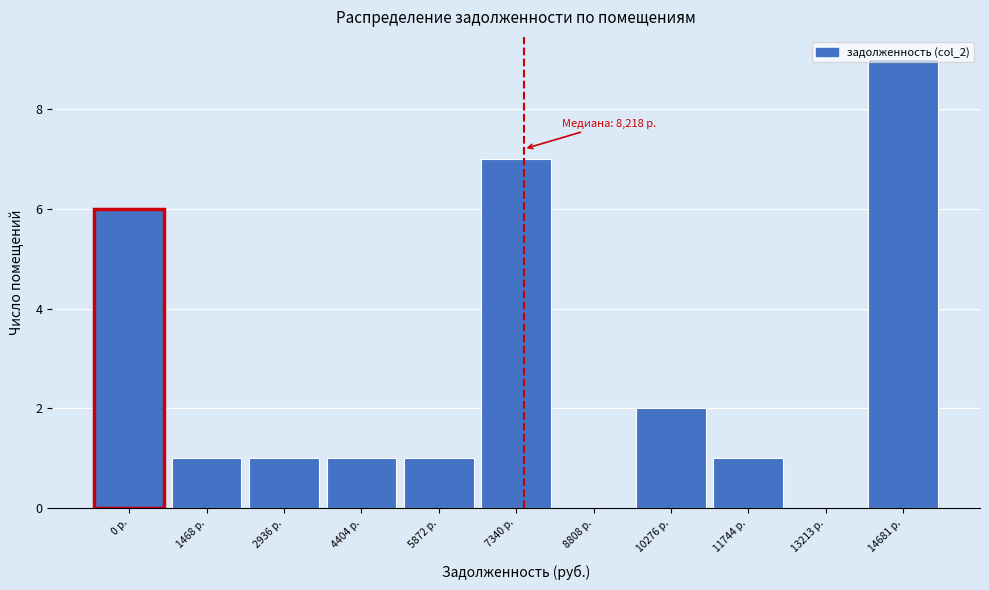

The chart shows a value of 1 at 2936 р.. True or false?

True